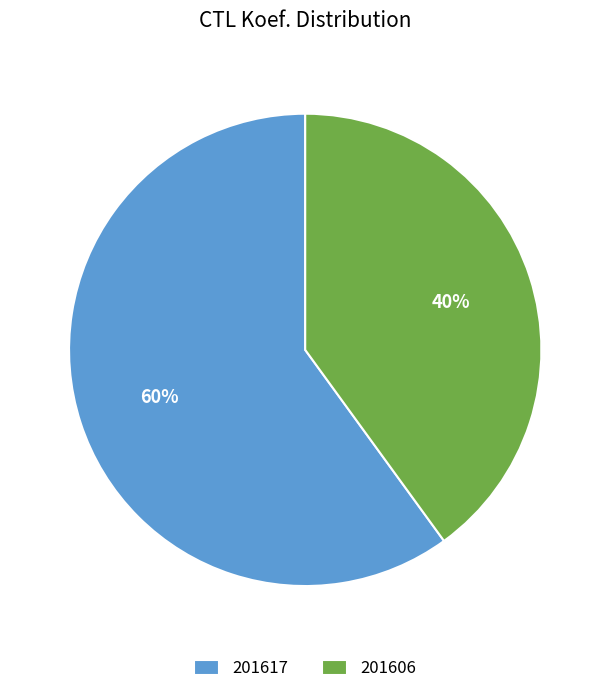

What is the majority slice?

201617